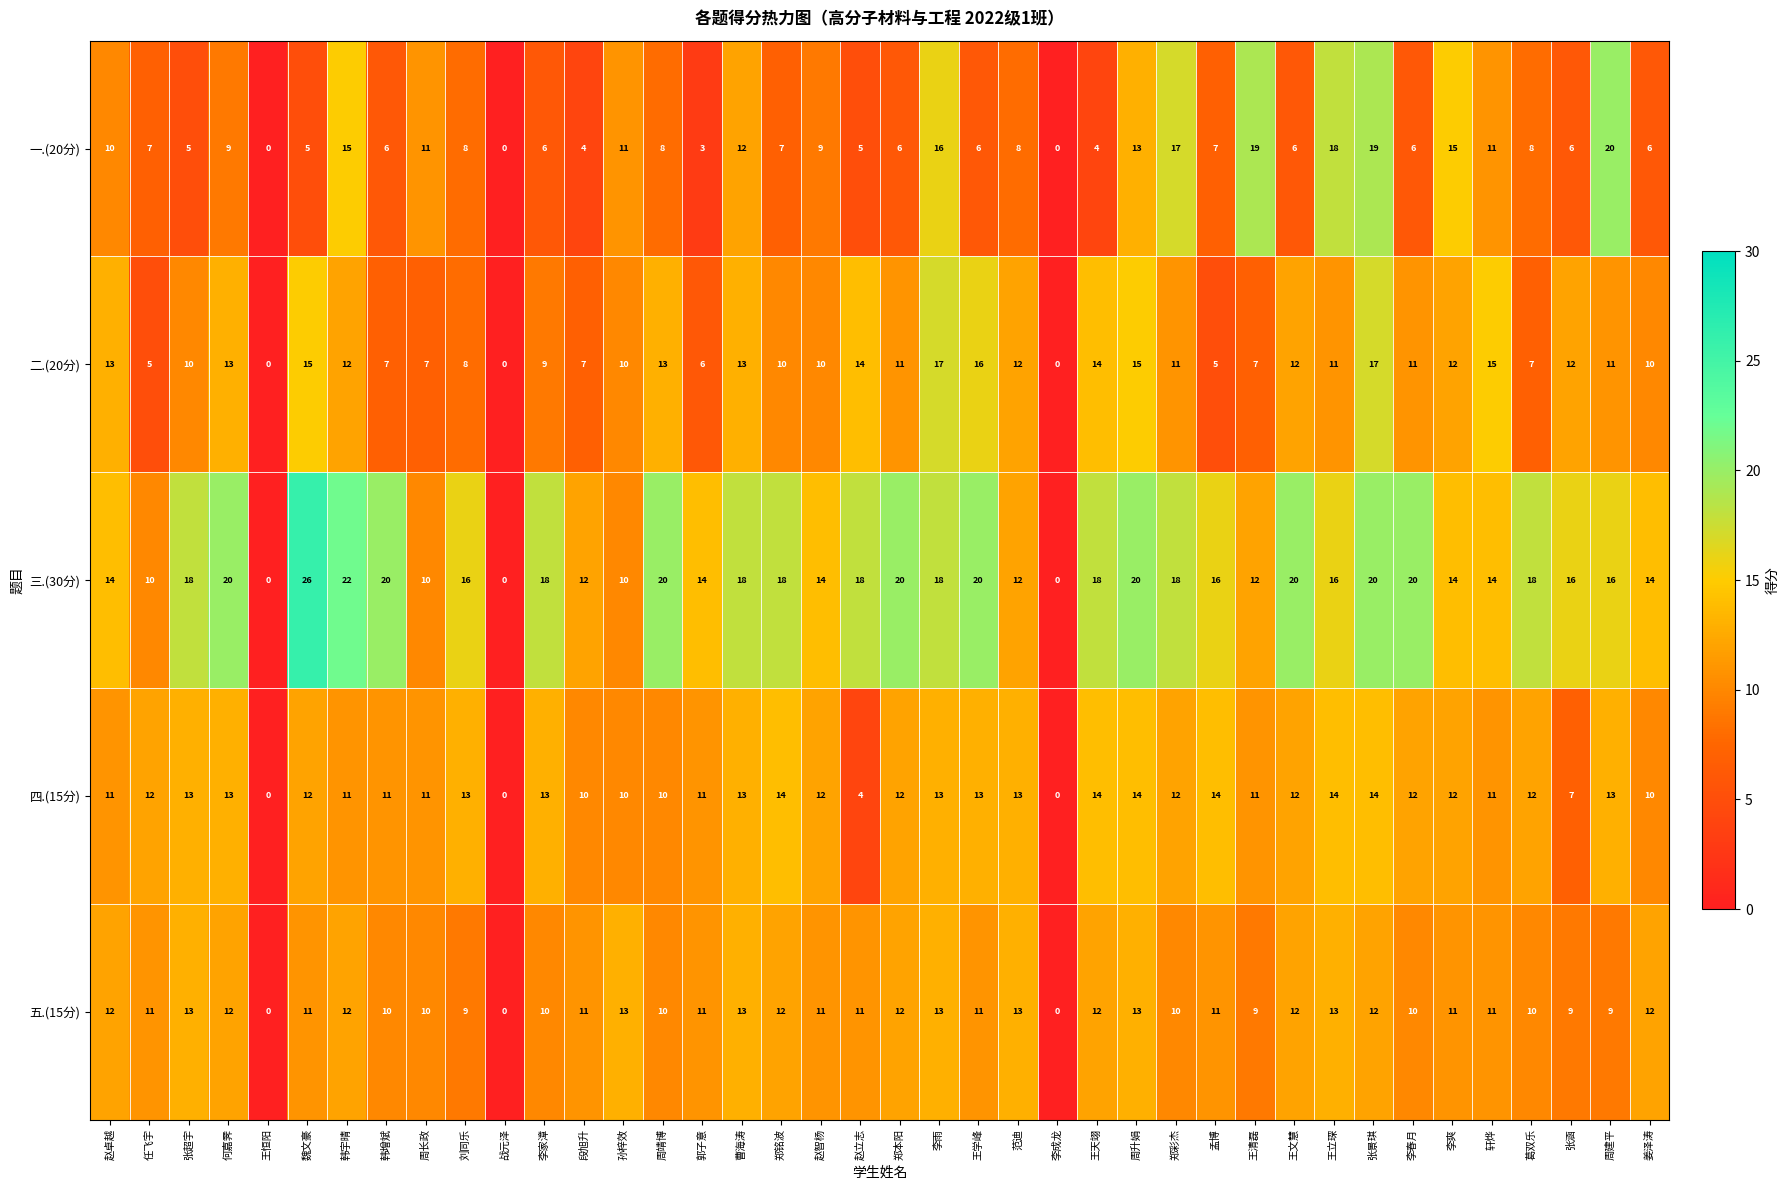

Which series changed the most between 李雨 and 李成龙?

三.(30分)